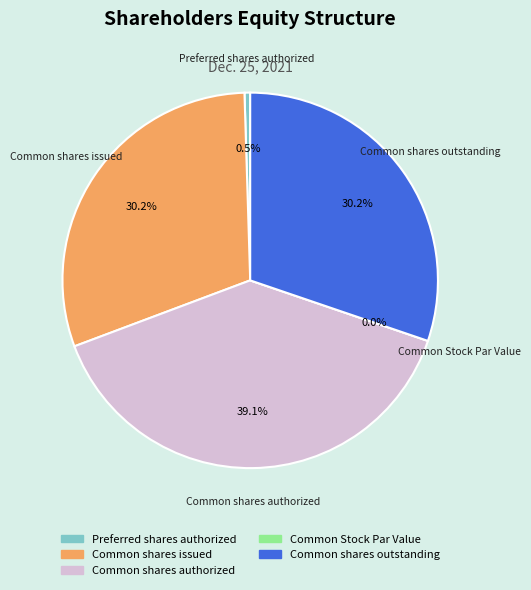

Which slice is the smallest?

Common Stock Par Value